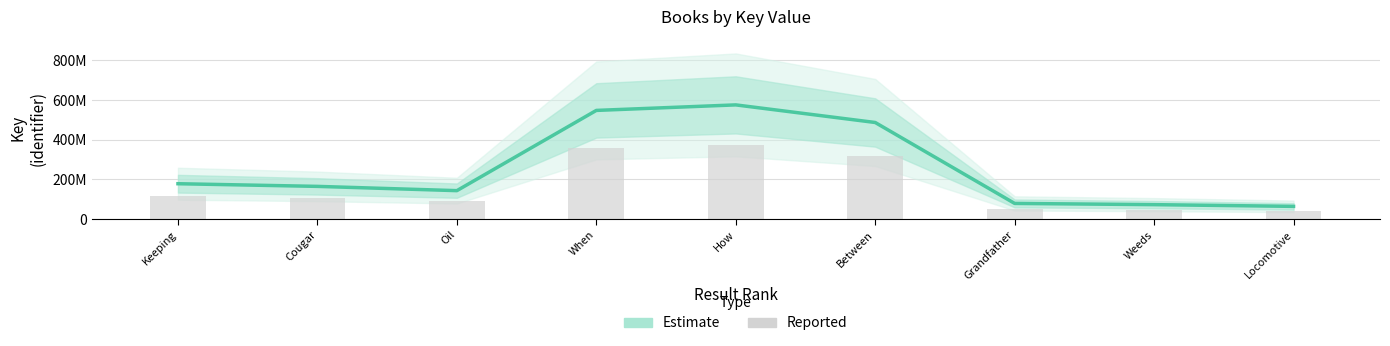

Between Cougar and When, which is larger?

When